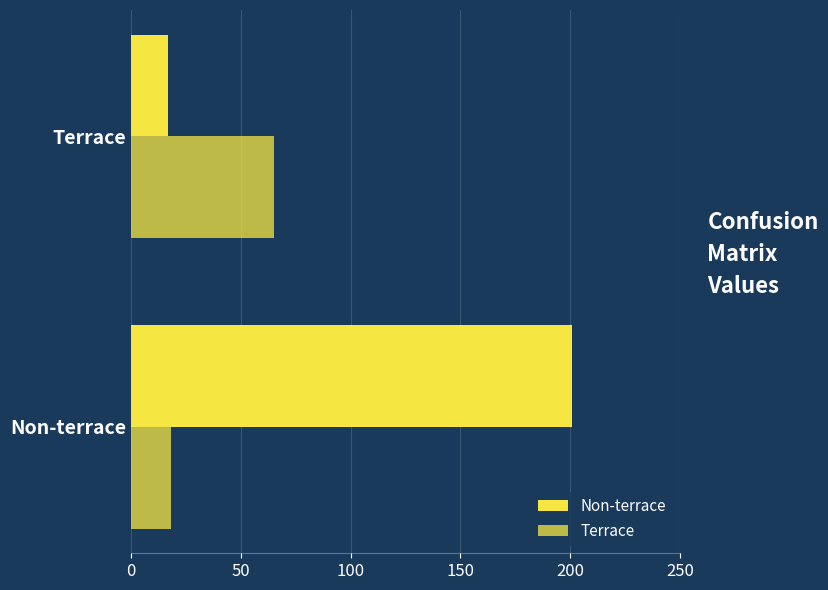

What is the value of the Non-terrace bar at the 2nd from the left?

17